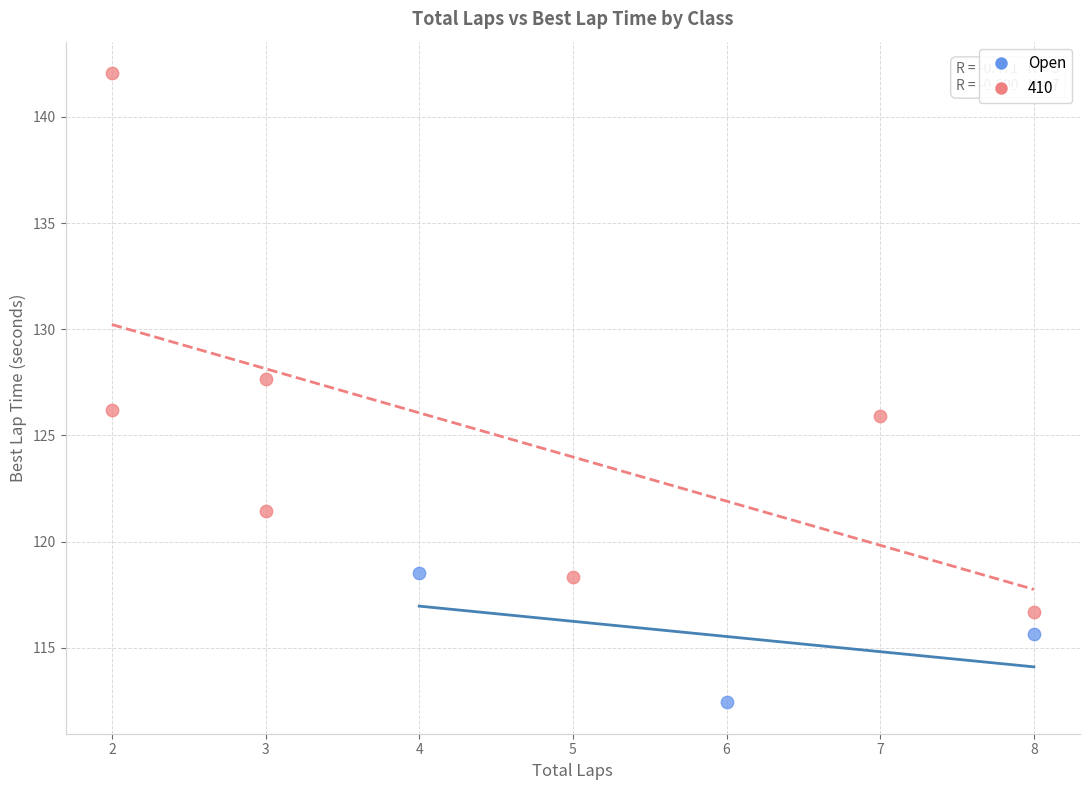

Which series reaches the maximum Y coordinate?

410